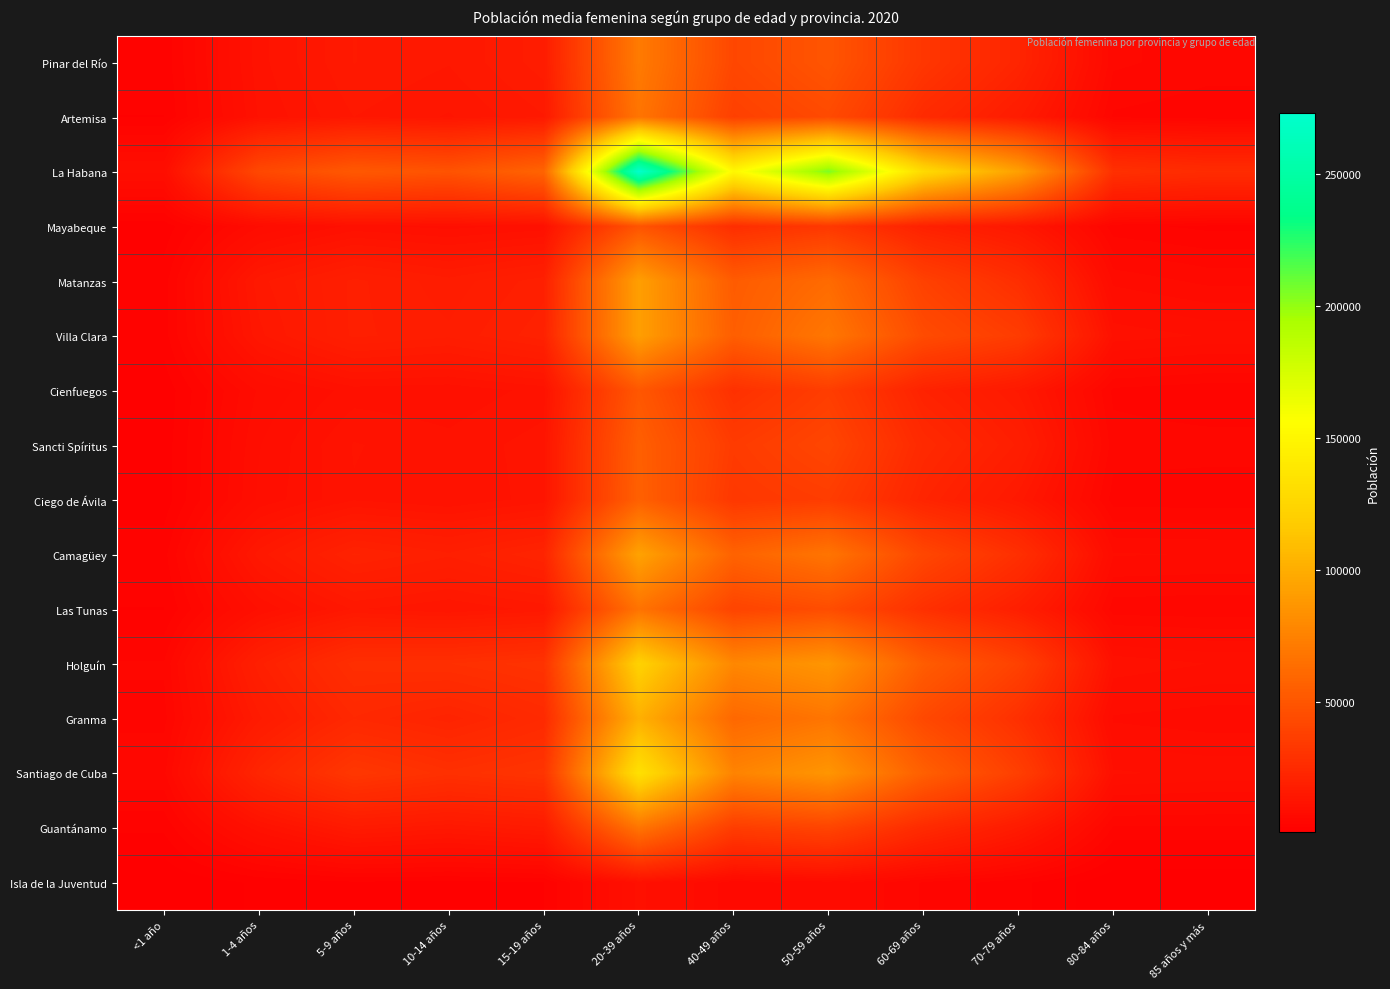

Count the number of data series in this chart.

16